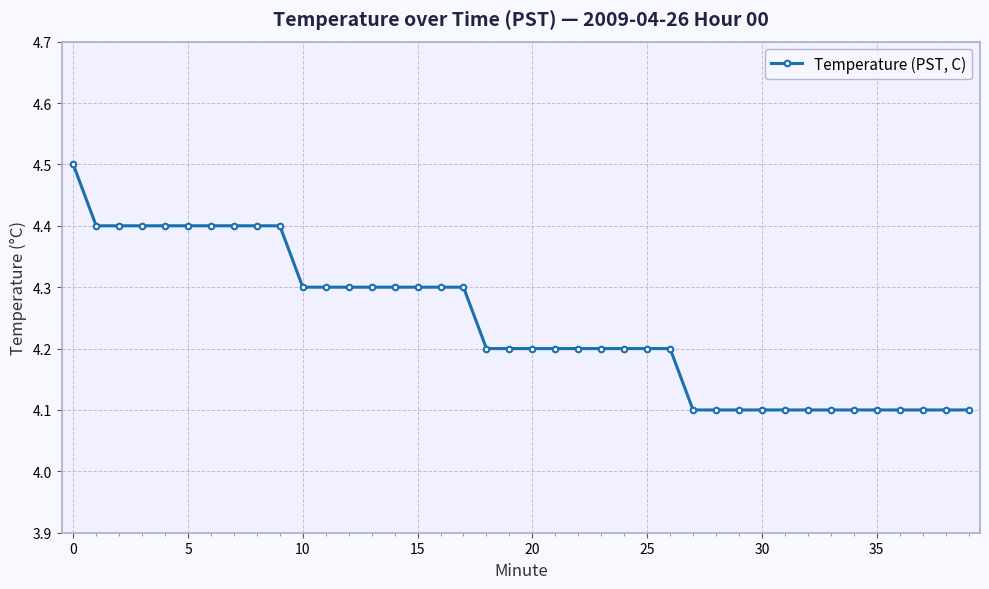

How many values are between 4 and 5?

40